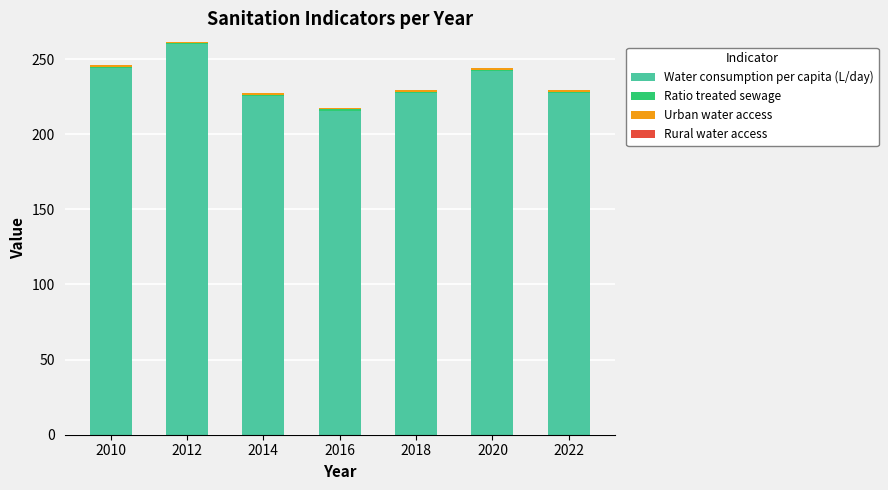

At which category is the sum across all series the highest?

2012